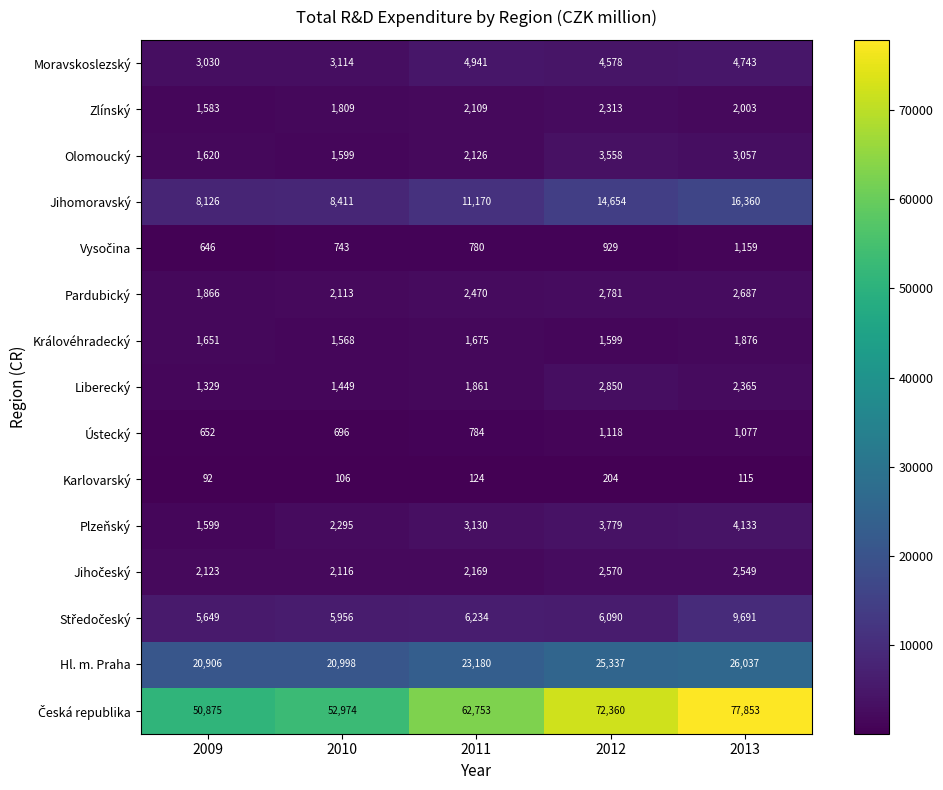

At which label is Plzeňský closest to 2866?

2011